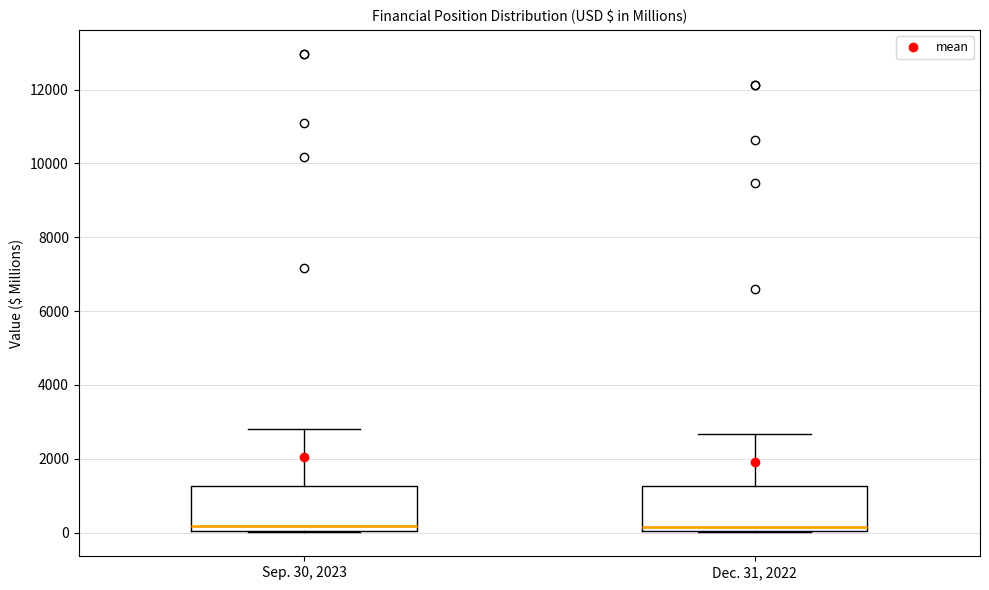

Reading left to right, transcribe this box plot: for each box, give where its median line is, the range the box spans, and where its two whiskers end, as read against the y-axis. The values are not printed on the chart, so give them approximately, as read against the axis.

Sep. 30, 2023: median 200, box 0 to 1200, whiskers 0 to 2800
Dec. 31, 2022: median 200, box 0 to 1200, whiskers 0 to 2600